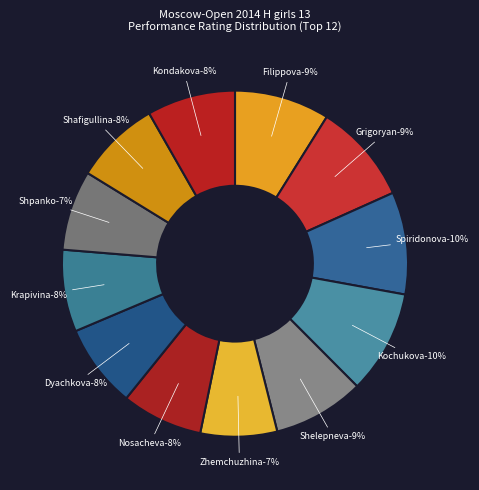

To the nearest percent, what is the difference between the largest and smallest slice percentages?

3%